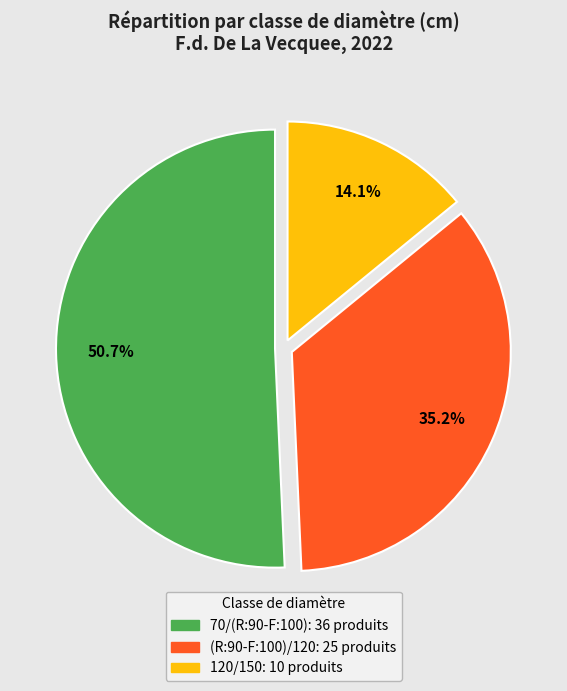

How much of the chart is everything except (R:90-F:100)/120?

64.8%